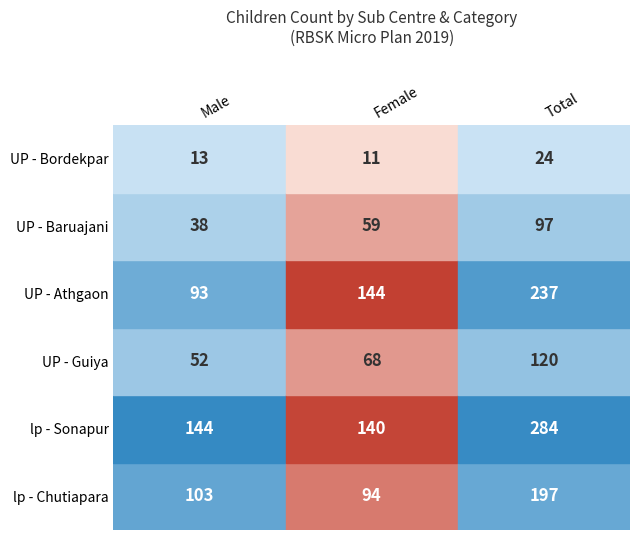

The value of Chutiapara at 5 is -27. True or false?

False